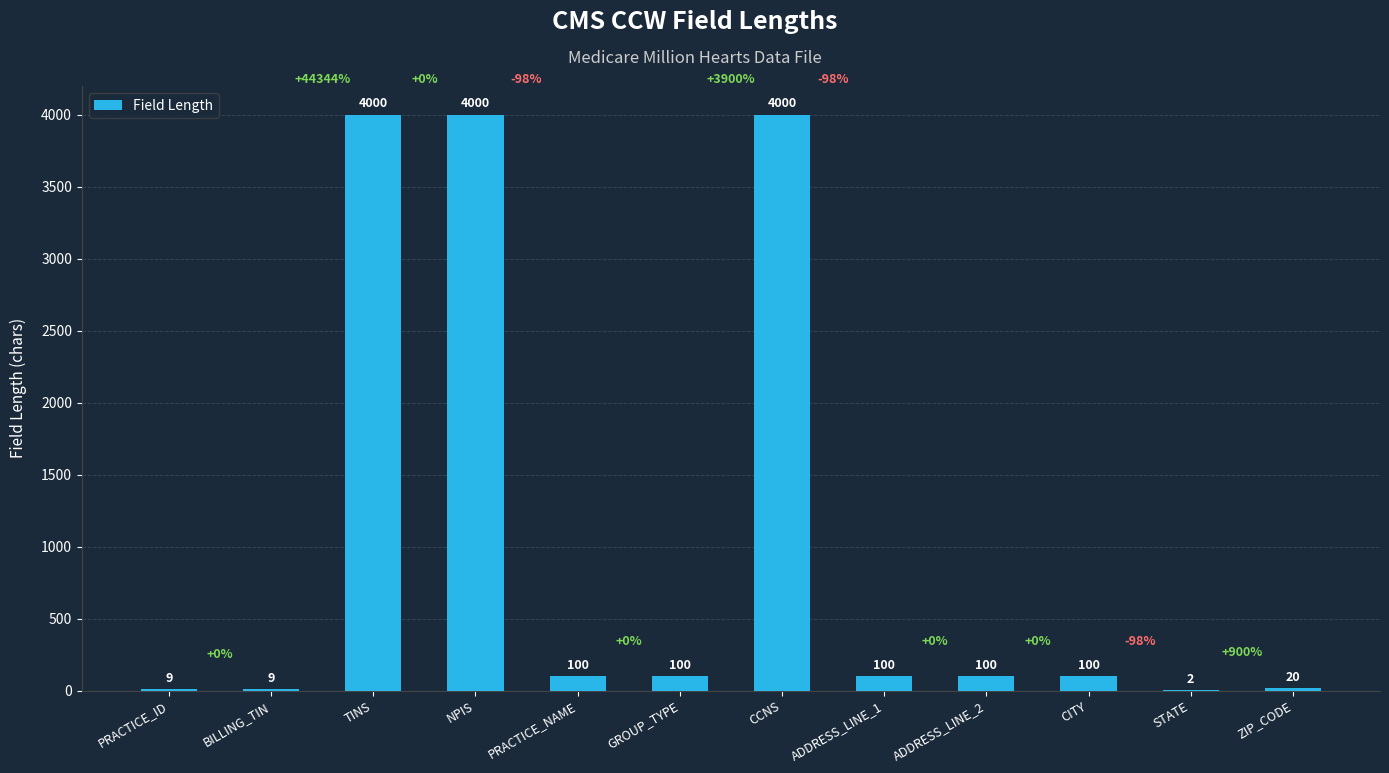

What is the change in value from BILLING_TIN to ZIP_CODE?

+11